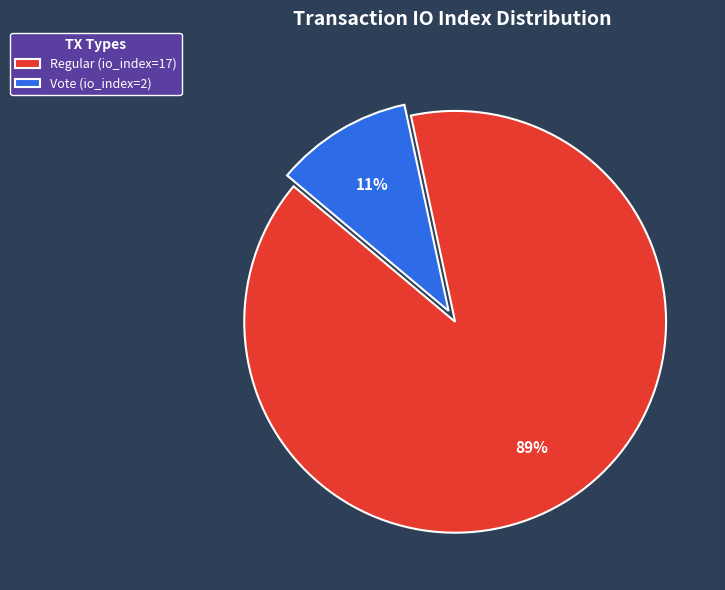

Rank the categories by value from highest to lowest.

Regular (io_index=17), Vote (io_index=2)